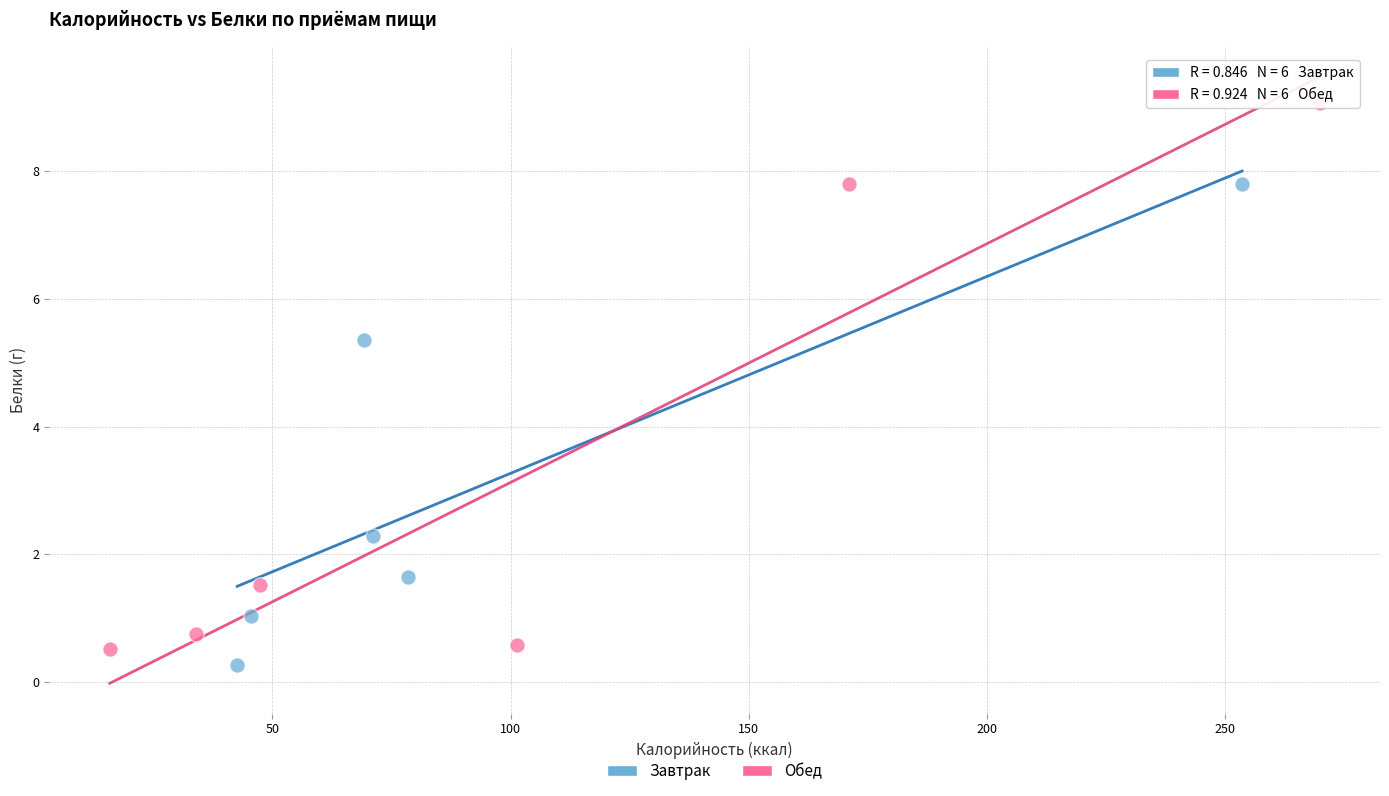

Which series contains the highest Y value?

Обед